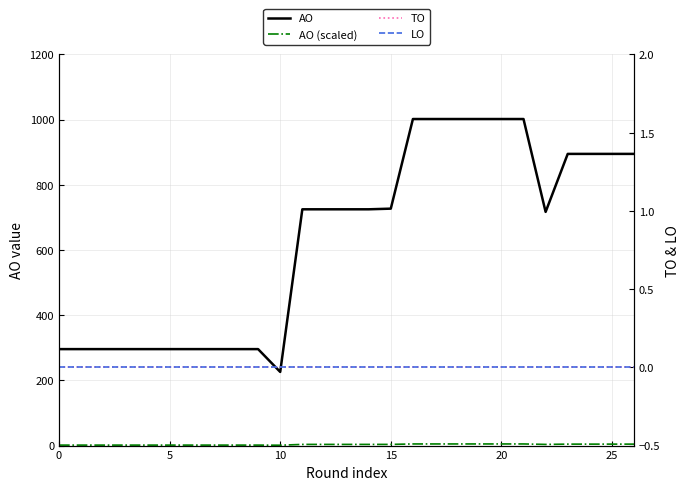

At which label is AO closest to 614?

22